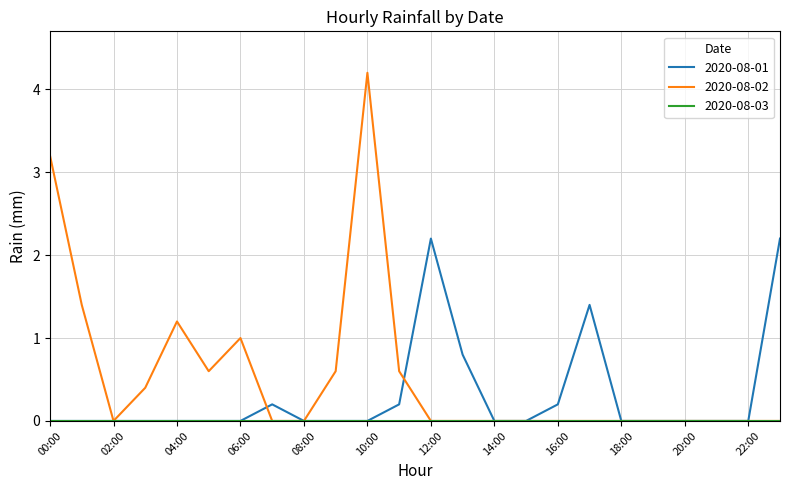

What is the highest value of the 2020-08-02 series?

4.2